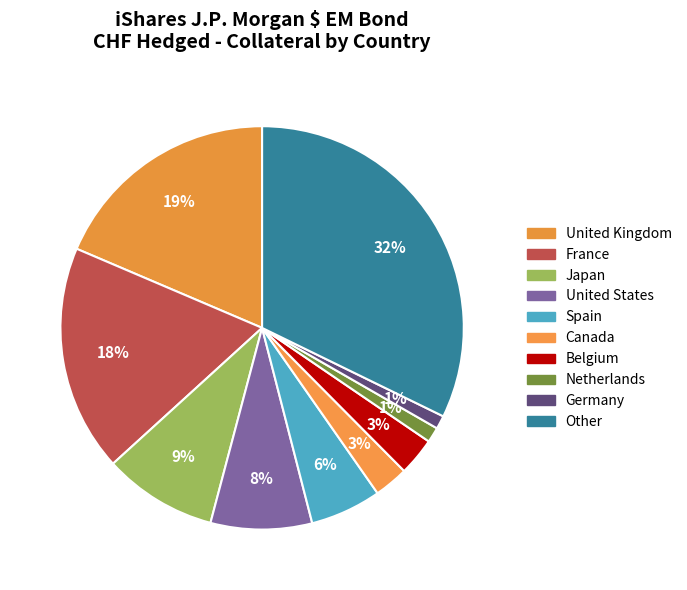

What percentage is NOT represented by Germany?

98.9%